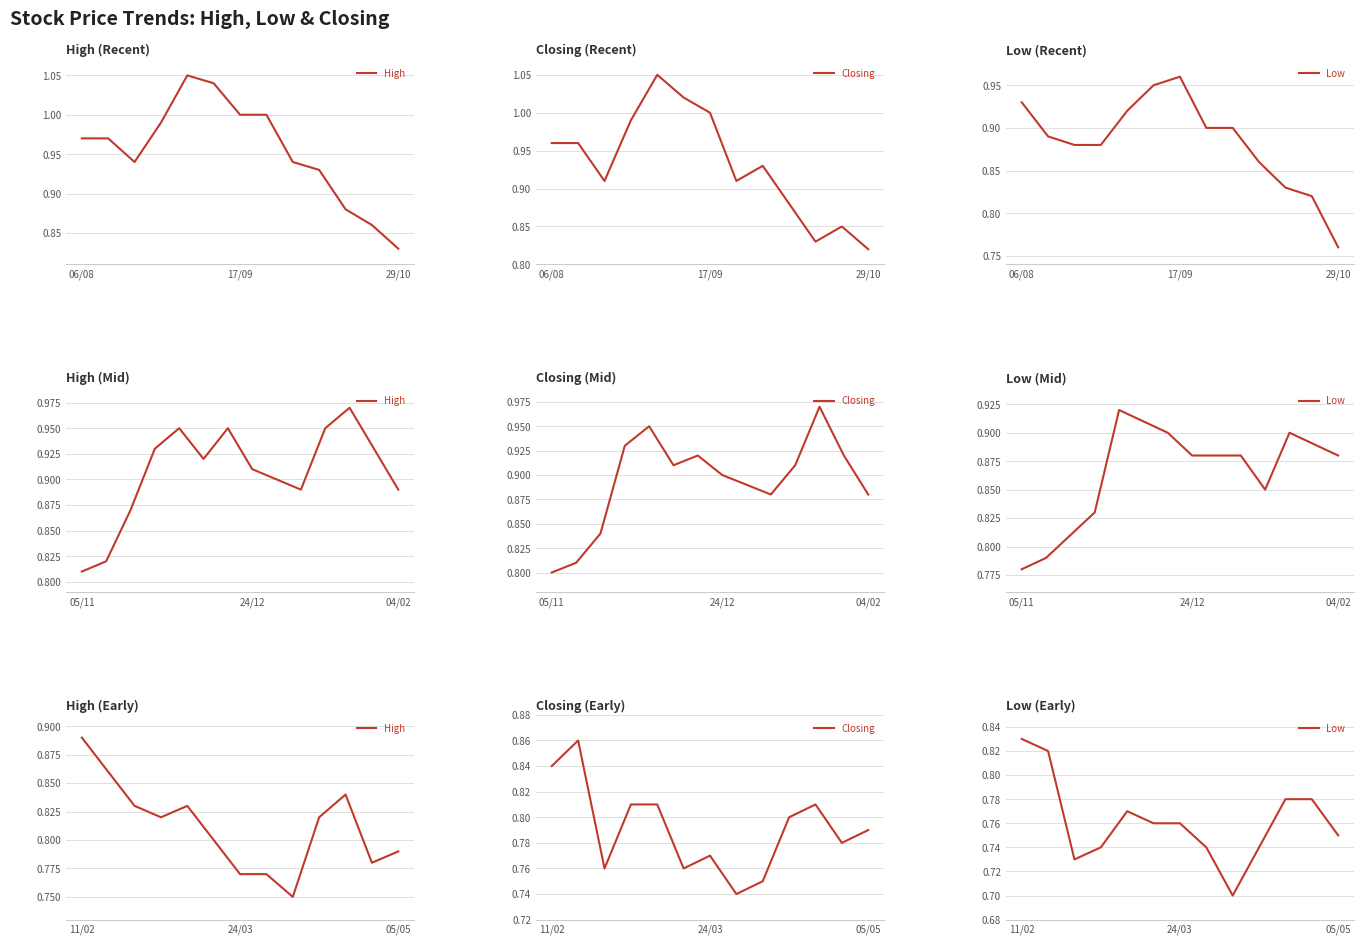

List the series in order of their overall mean, lowest first.

Low, Closing, High